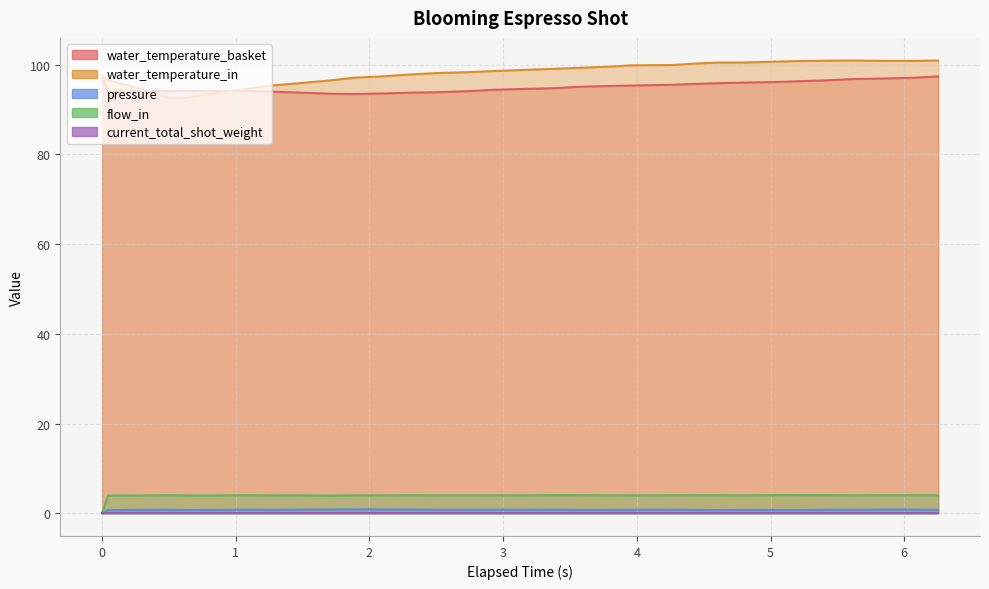

At which category does water_temperature_basket reach its first local peak?

3